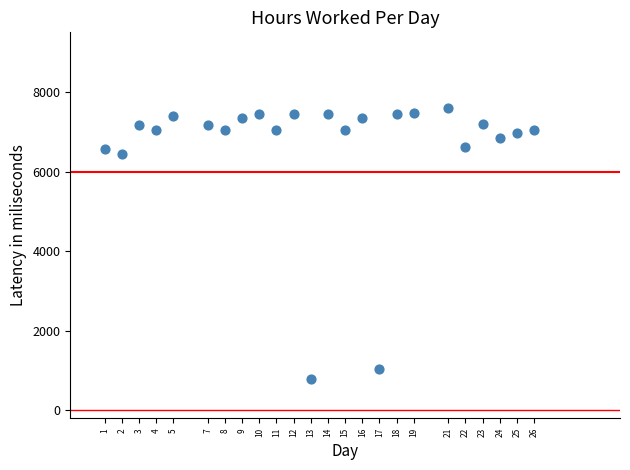

What Y value in the scatter plot is closest to 4184?

6450.0